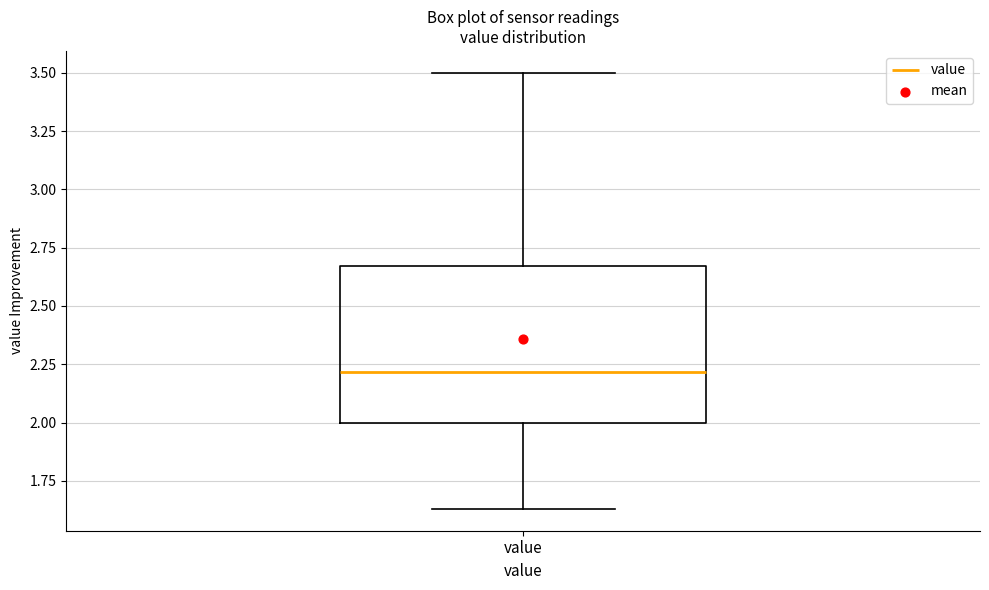

Transcribe this box plot: give where the median line is, the range the box spans, and where the two whiskers end, as read against the y-axis. The values are not printed on the chart, so give them approximately, as read against the axis.

median 2.20, box 2.00 to 2.65, whiskers 1.65 to 3.50